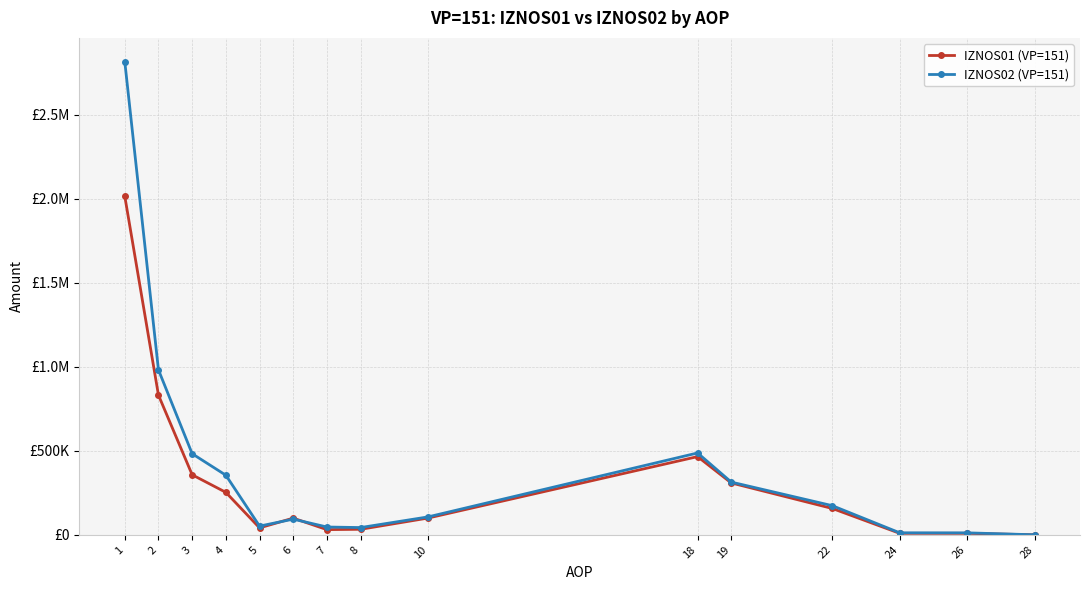

What are all the series names shown in the legend?

IZNOS01 (VP=151), IZNOS02 (VP=151)